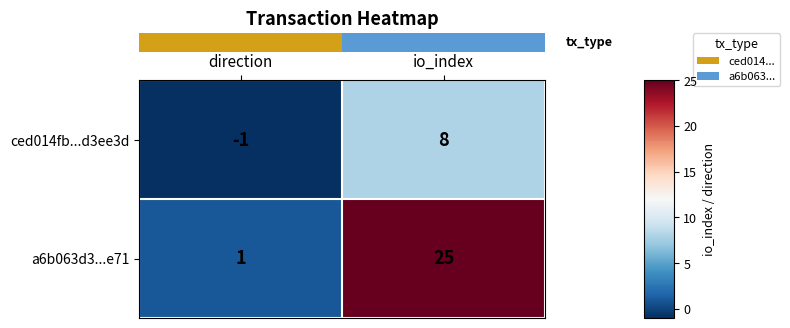

Reading right to left, extract all data points from this chart.

ced014fb...d3ee3d: 8	-1
a6b063d3...e71: 25	1